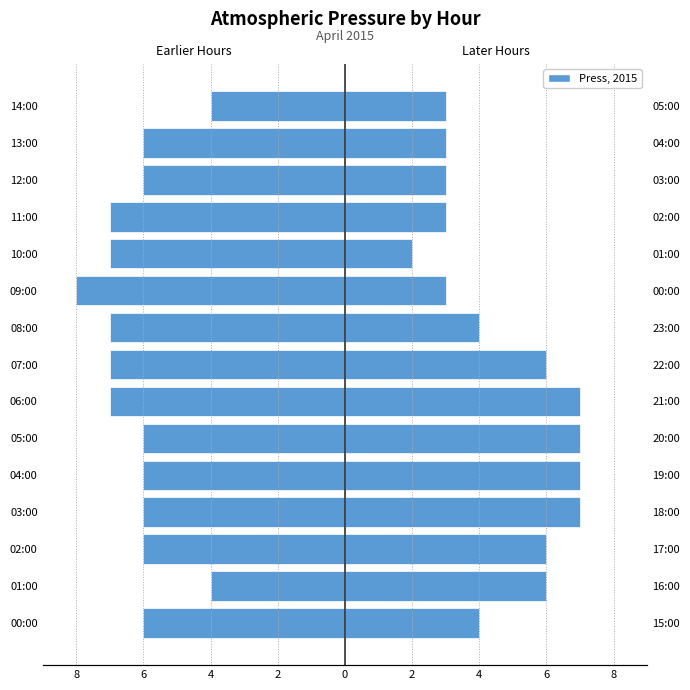

Which series has the largest total across all categories?

Press (15:00–05:00)